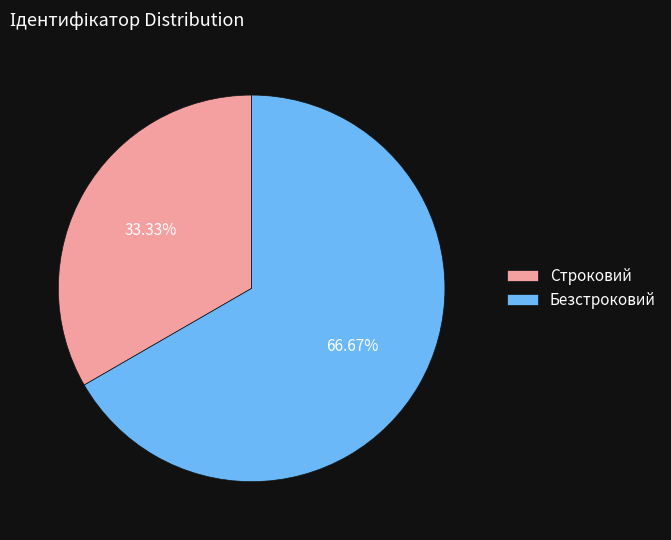

How many segments does this pie chart have?

2